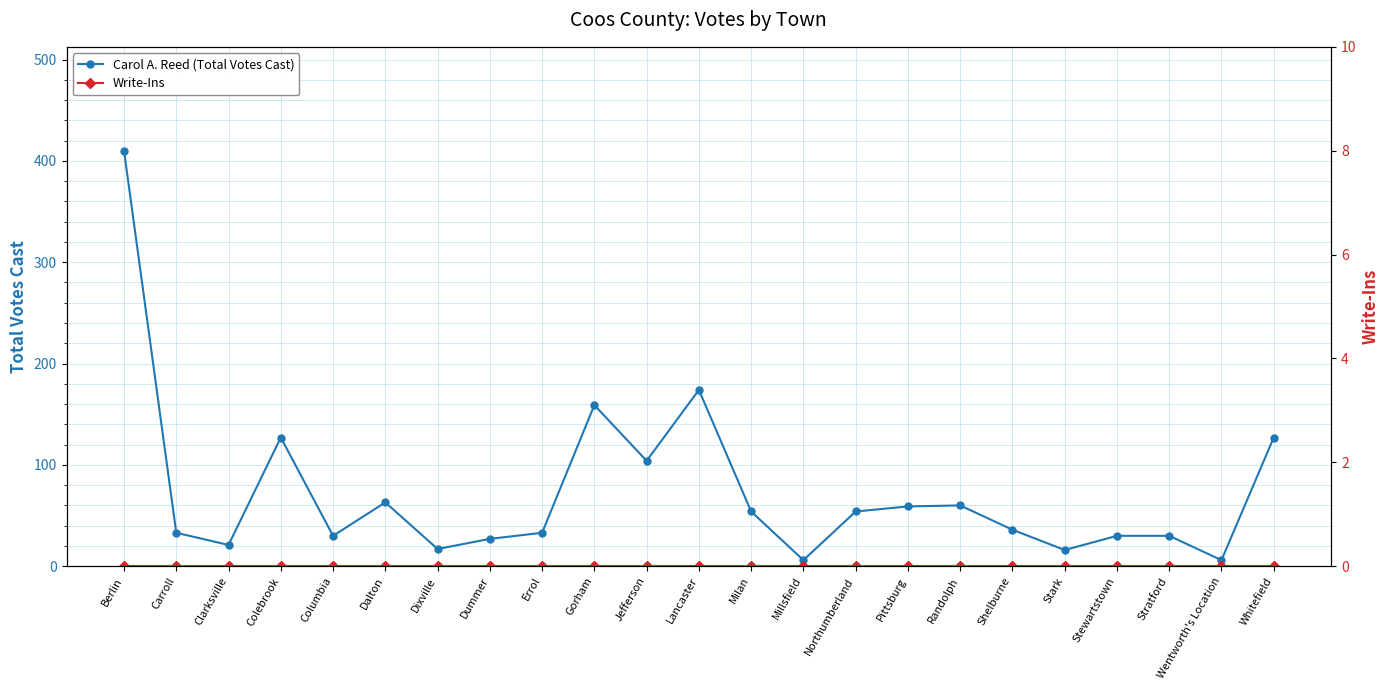

Which series changed the most between Jefferson and Lancaster?

Carol A. Reed (Total Votes Cast)